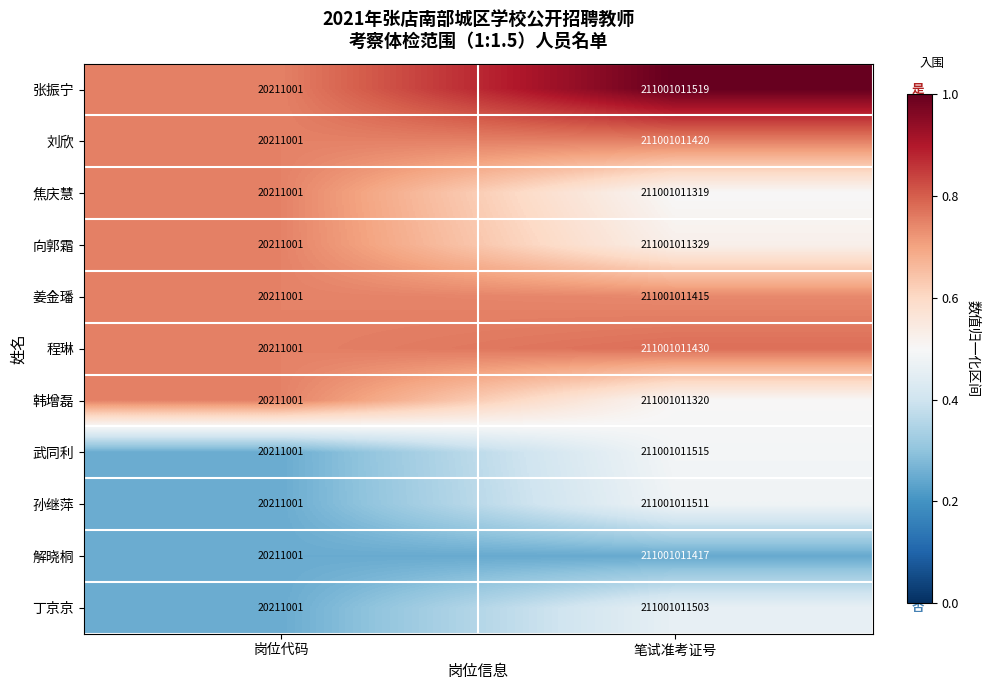

Read the 解晓桐 value at 笔试准考证号.

211001011417